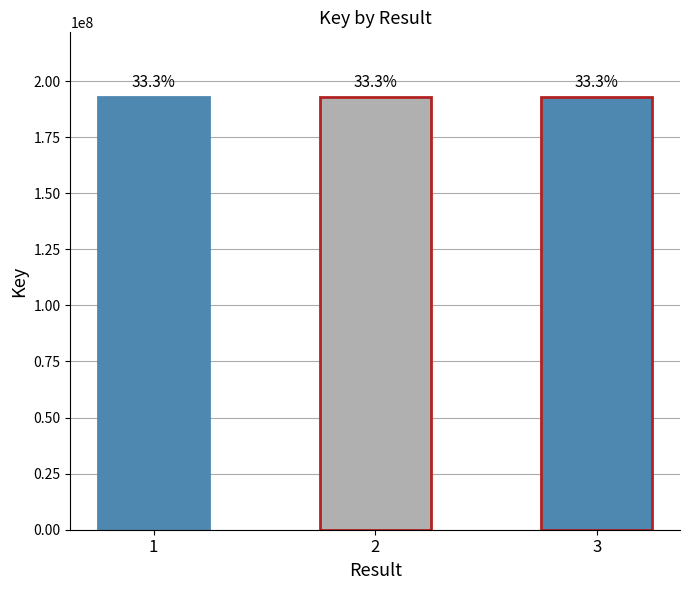

What is the change in value from 2 to 3?

+39992